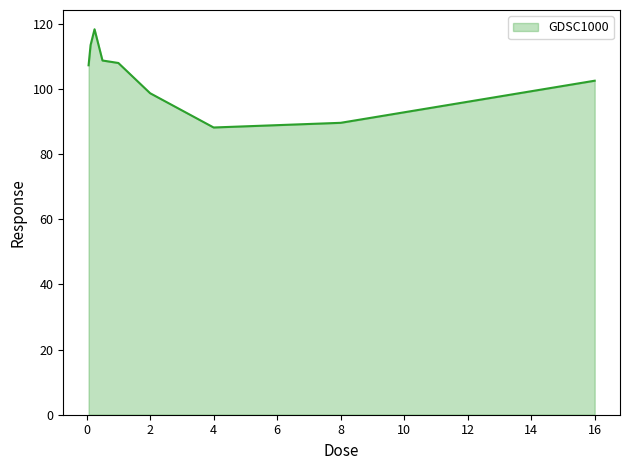

What is the value of the 9th point from the left?

102.6